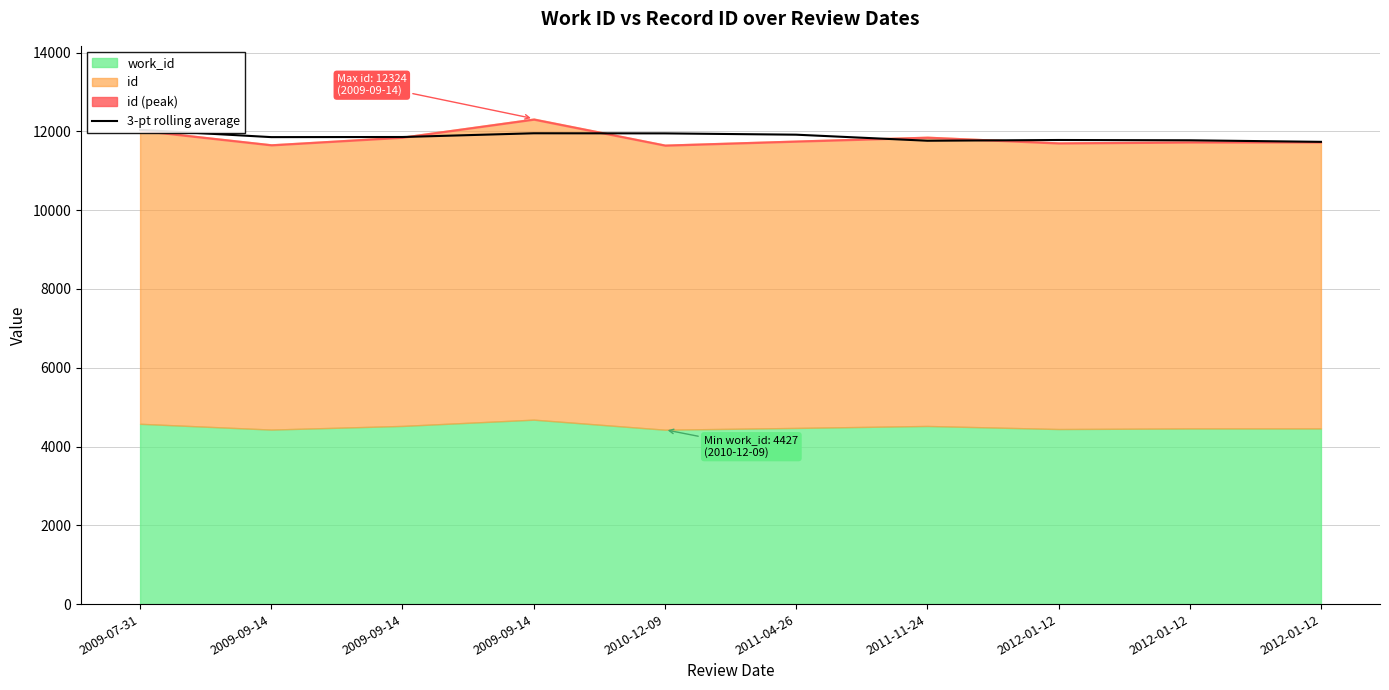

What is the ratio of the value at 2009-09-14 to the value at 2012-01-12?

1.0